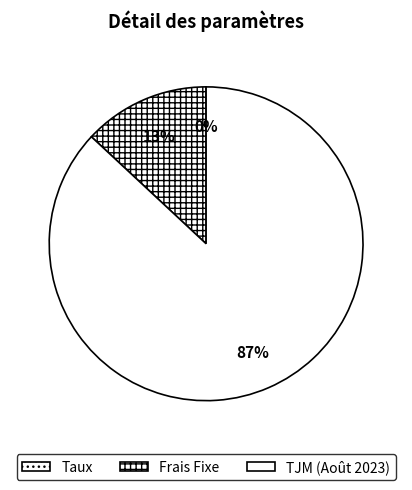

Is it true that Taux is 1% of the pie?

False